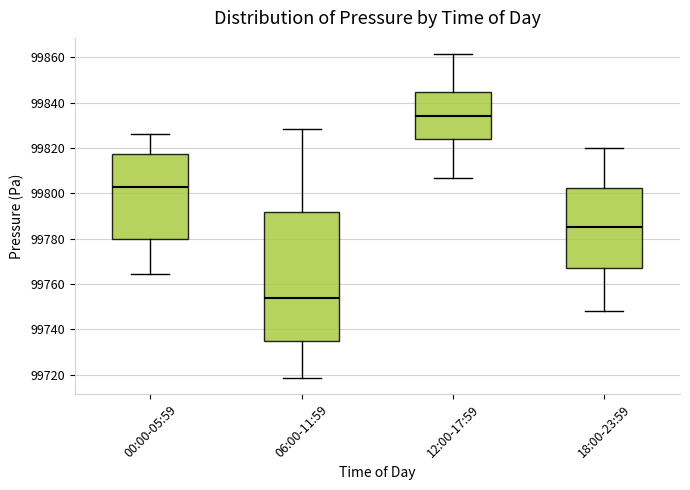

Where does the upper whisker of the box for 06:00-11:59 end on the y-axis? The values are not printed on the chart, so give them approximately, as read against the axis.

99828